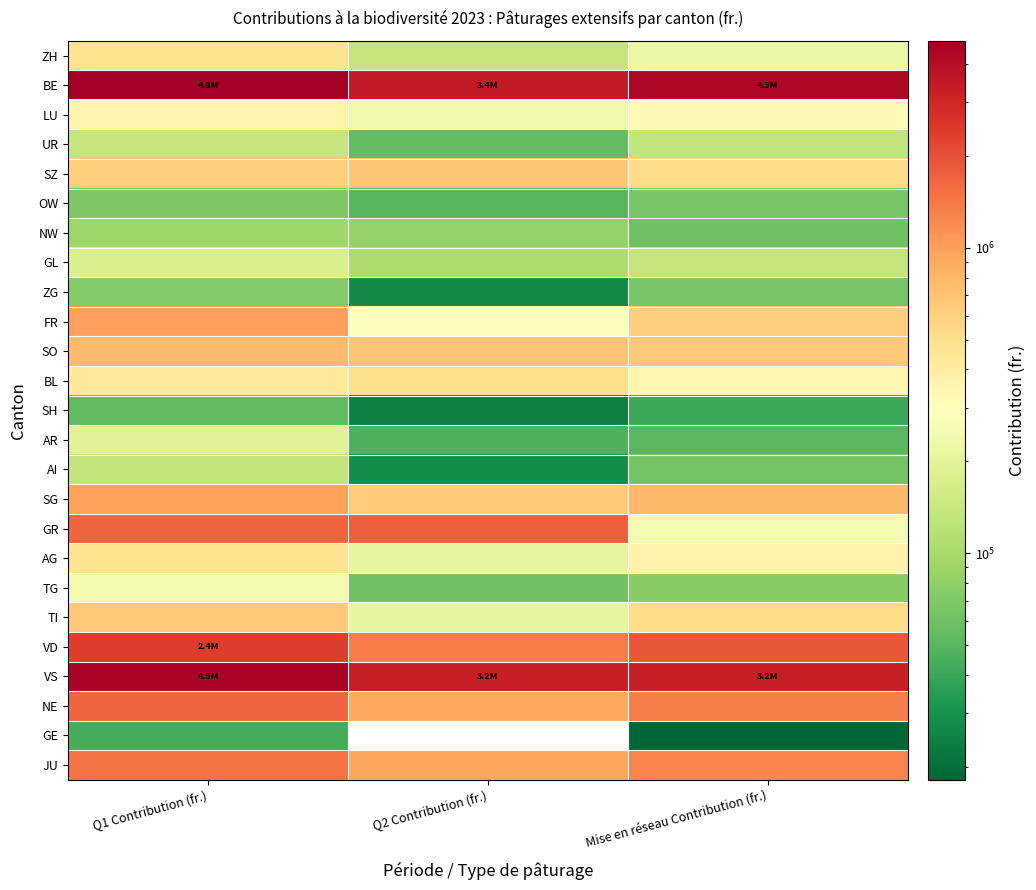

Reading left to right, list all the values displayed in this chart.

ZH: Q1 Contribution (fr.)=477756	Q2 Contribution (fr.)=131600	Mise en réseau Contribution (fr.)=222714
BE: Q1 Contribution (fr.)=4769891	Q2 Contribution (fr.)=3403700	Mise en réseau Contribution (fr.)=4349431
LU: Q1 Contribution (fr.)=352077	Q2 Contribution (fr.)=237364	Mise en réseau Contribution (fr.)=324052
UR: Q1 Contribution (fr.)=135477	Q2 Contribution (fr.)=54537	Mise en réseau Contribution (fr.)=129965
SZ: Q1 Contribution (fr.)=607091	Q2 Contribution (fr.)=688191	Mise en réseau Contribution (fr.)=531374
OW: Q1 Contribution (fr.)=68787	Q2 Contribution (fr.)=50050	Mise en réseau Contribution (fr.)=65745
NW: Q1 Contribution (fr.)=92390	Q2 Contribution (fr.)=84525	Mise en réseau Contribution (fr.)=60845
GL: Q1 Contribution (fr.)=170964	Q2 Contribution (fr.)=107569	Mise en réseau Contribution (fr.)=131459
ZG: Q1 Contribution (fr.)=72749	Q2 Contribution (fr.)=26834	Mise en réseau Contribution (fr.)=66583
FR: Q1 Contribution (fr.)=997310	Q2 Contribution (fr.)=293447	Mise en réseau Contribution (fr.)=628363
SO: Q1 Contribution (fr.)=757002	Q2 Contribution (fr.)=692797	Mise en réseau Contribution (fr.)=660740
BL: Q1 Contribution (fr.)=430366	Q2 Contribution (fr.)=506339	Mise en réseau Contribution (fr.)=349842
SH: Q1 Contribution (fr.)=53521	Q2 Contribution (fr.)=24182	Mise en réseau Contribution (fr.)=40832
AR: Q1 Contribution (fr.)=193856	Q2 Contribution (fr.)=46508	Mise en réseau Contribution (fr.)=51102
AI: Q1 Contribution (fr.)=130073	Q2 Contribution (fr.)=28434	Mise en réseau Contribution (fr.)=63221
SG: Q1 Contribution (fr.)=975965	Q2 Contribution (fr.)=637917	Mise en réseau Contribution (fr.)=783765
GR: Q1 Contribution (fr.)=1661400	Q2 Contribution (fr.)=1764581	Mise en réseau Contribution (fr.)=254984
AG: Q1 Contribution (fr.)=480303	Q2 Contribution (fr.)=209300	Mise en réseau Contribution (fr.)=373262
TG: Q1 Contribution (fr.)=247245	Q2 Contribution (fr.)=60975	Mise en réseau Contribution (fr.)=75579
TI: Q1 Contribution (fr.)=665577	Q2 Contribution (fr.)=211992	Mise en réseau Contribution (fr.)=533419
VD: Q1 Contribution (fr.)=2416343	Q2 Contribution (fr.)=1349327	Mise en réseau Contribution (fr.)=1904630
VS: Q1 Contribution (fr.)=4491710	Q2 Contribution (fr.)=3245270	Mise en réseau Contribution (fr.)=3228616
NE: Q1 Contribution (fr.)=1675773	Q2 Contribution (fr.)=916489	Mise en réseau Contribution (fr.)=1328922
GE: Q1 Contribution (fr.)=43457	Q2 Contribution (fr.)=0	Mise en réseau Contribution (fr.)=18113
JU: Q1 Contribution (fr.)=1475591	Q2 Contribution (fr.)=950159	Mise en réseau Contribution (fr.)=1289939